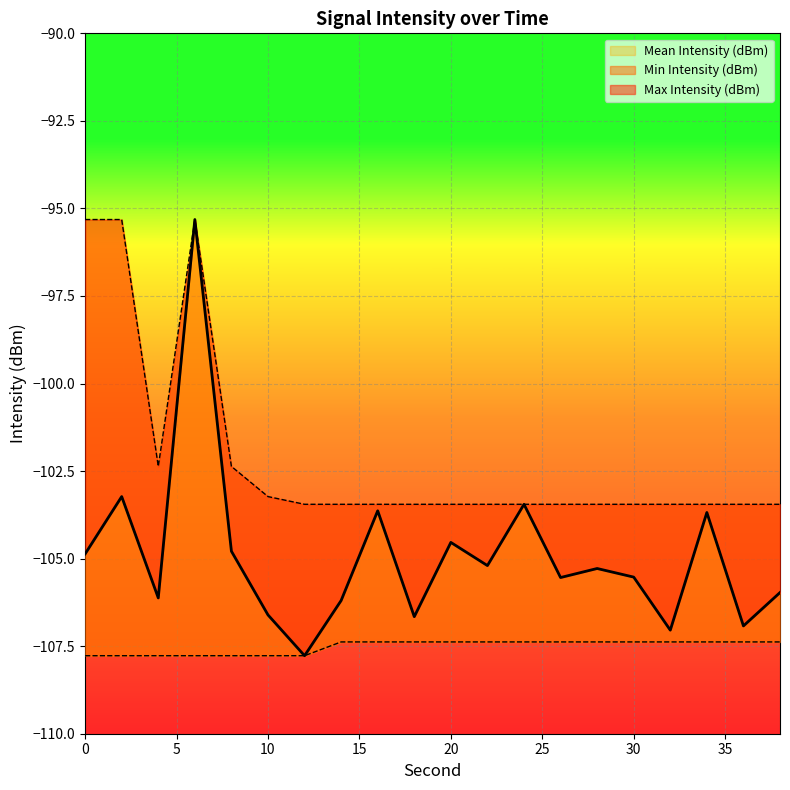

Reading left to right, extract all data points from this chart.

Mean Intensity (dBm): -104.9	-103.2	-106.1	-95.3	-104.8	-106.6	-107.8	-106.2	-103.6	-106.7	-104.5	-105.2	-103.4	-105.5	-105.3	-105.5	-107.0	-103.7	-106.9	-106.0
Max Intensity (dBm): -95.3	-95.3	-102.4	-95.3	-102.4	-103.2	-103.4	-103.4	-103.4	-103.4	-103.4	-103.4	-103.4	-103.4	-103.4	-103.4	-103.4	-103.4	-103.4	-103.4
Min Intensity (dBm): -107.8	-107.8	-107.8	-107.8	-107.8	-107.8	-107.8	-107.4	-107.4	-107.4	-107.4	-107.4	-107.4	-107.4	-107.4	-107.4	-107.4	-107.4	-107.4	-107.4